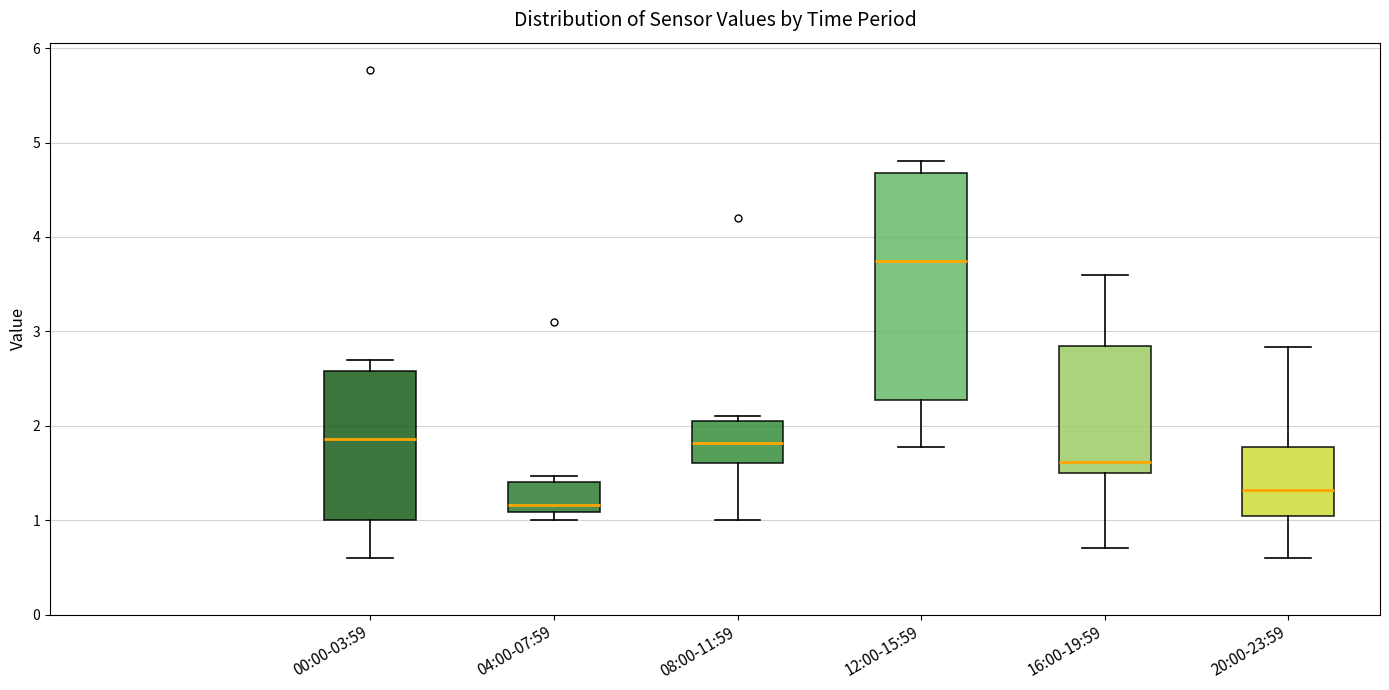

Reading left to right, read every box against the y-axis: the position of its median line, the range the box covers, and the ends of its whiskers. The values are not printed on the chart, so give them approximately, as read against the axis.

00:00-03:59: median 1.9, box 1.0 to 2.6, whiskers 0.6 to 2.7
04:00-07:59: median 1.2, box 1.1 to 1.4, whiskers 1.0 to 1.5
08:00-11:59: median 1.8, box 1.6 to 2.1, whiskers 1.0 to 2.1 (just above the box's upper edge)
12:00-15:59: median 3.8, box 2.3 to 4.7, whiskers 1.8 to 4.8
16:00-19:59: median 1.6, box 1.5 to 2.8, whiskers 0.7 to 3.6
20:00-23:59: median 1.3, box 1.0 to 1.8, whiskers 0.6 to 2.8